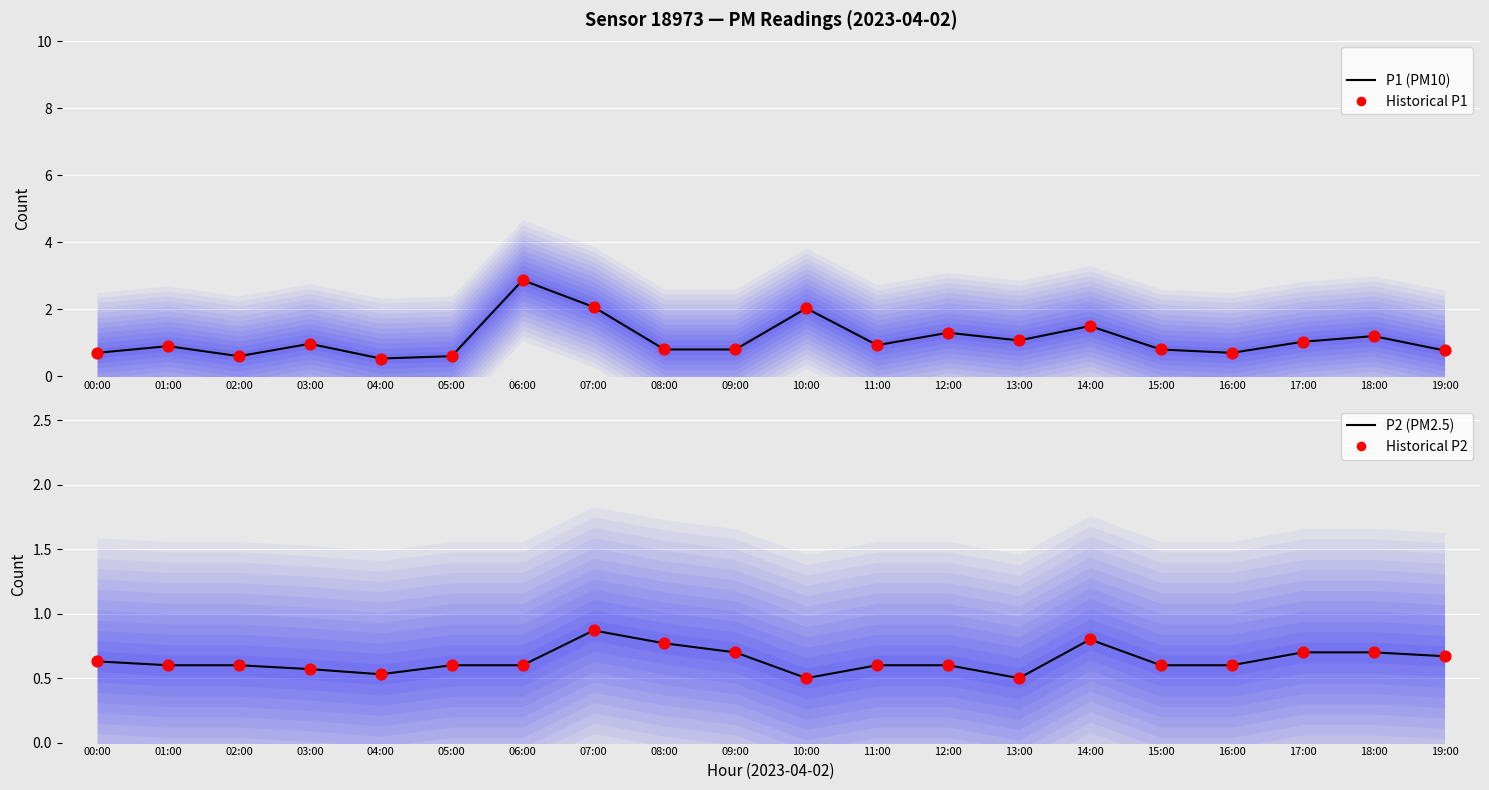

Is the value of Historical P2 at 18:00 greater than the value of Historical P1 at 05:00?

Yes